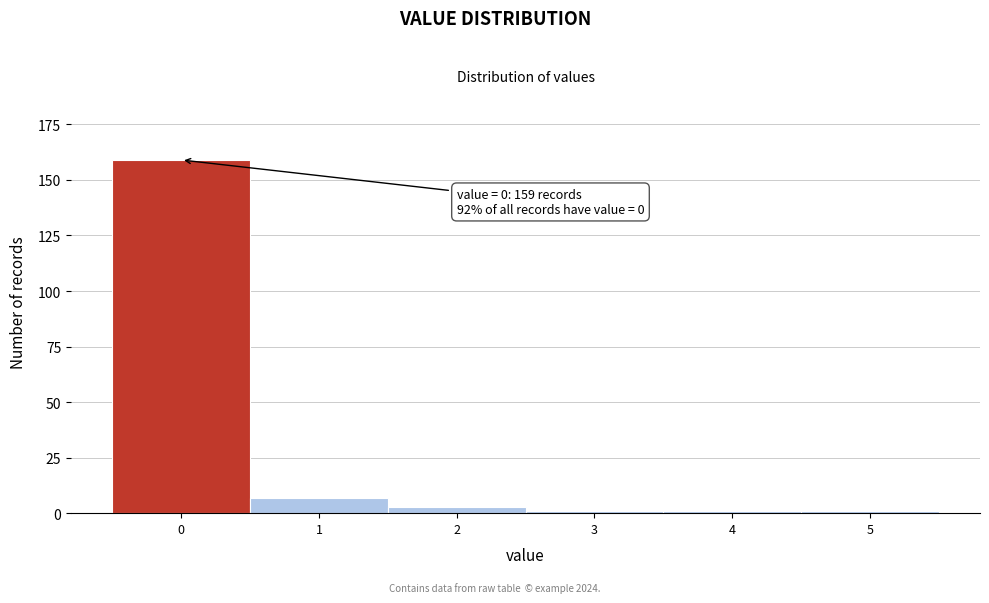

Reading left to right, list all the values displayed in this chart.

159	7	3	1	1	1